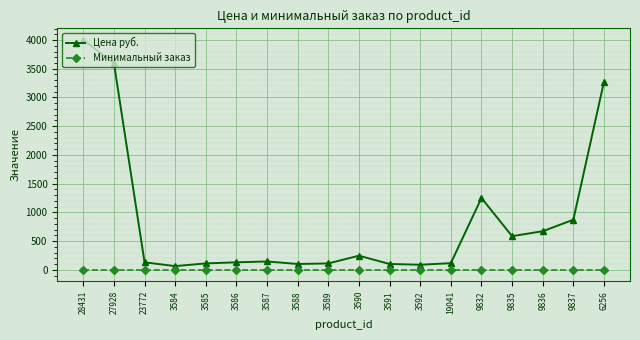

What is the label of the 10th point from the left?

3590